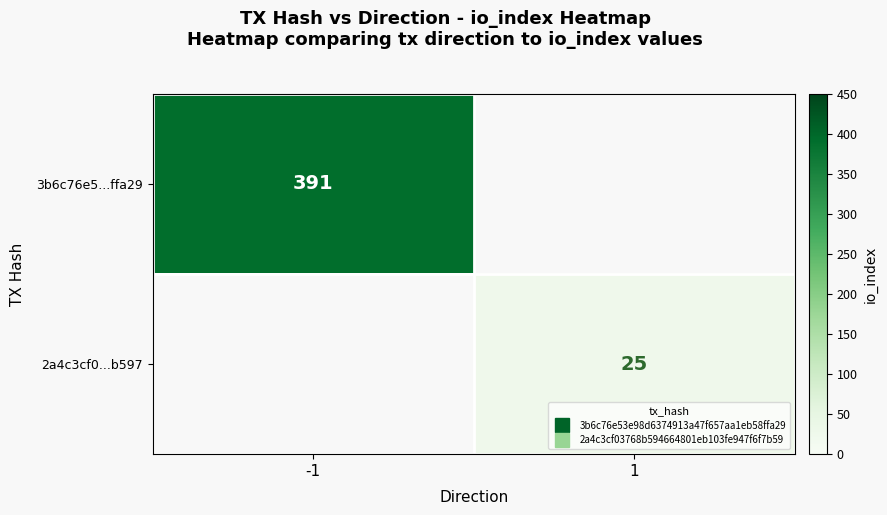

Is the value of 3b6c76e5...ffa29 at -1 greater than the value of 2a4c3cf0...b597 at 1?

Yes